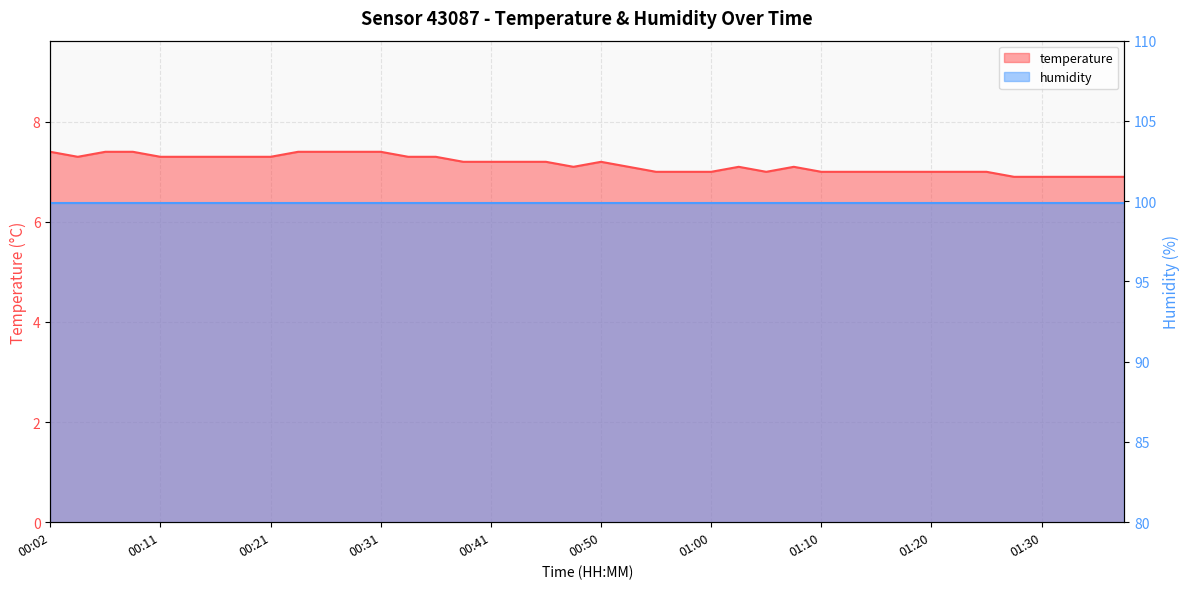

What is the maximum value shown in the chart?

7.4